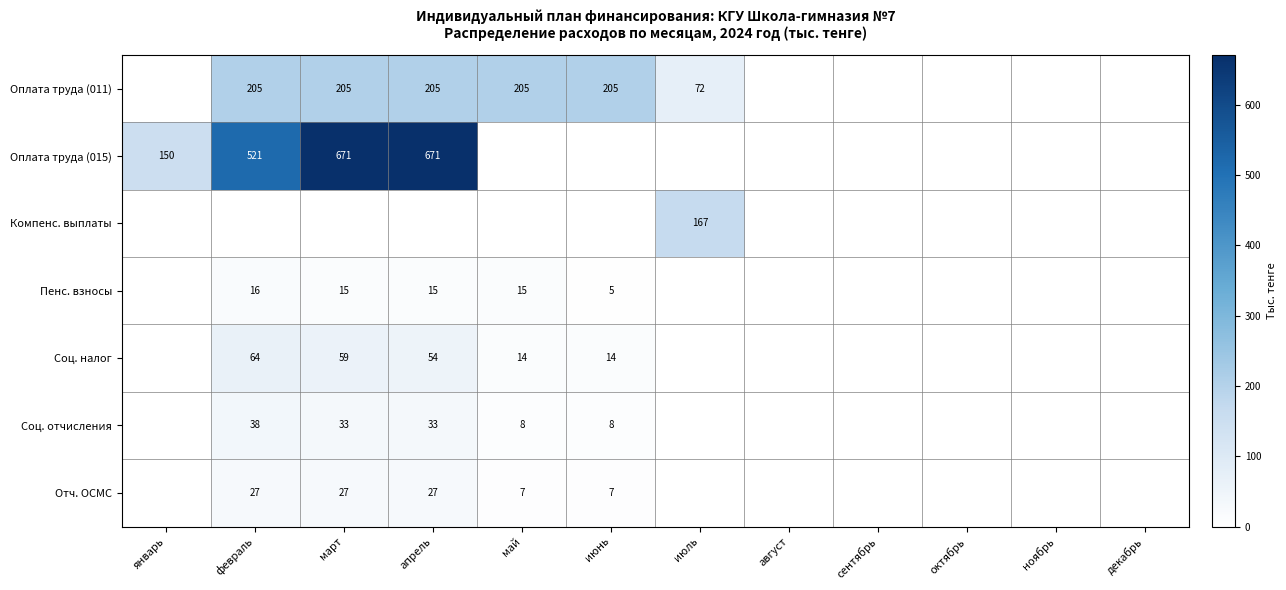

True or false: Оплата труда (015) has a value of 521 at февраль.

True